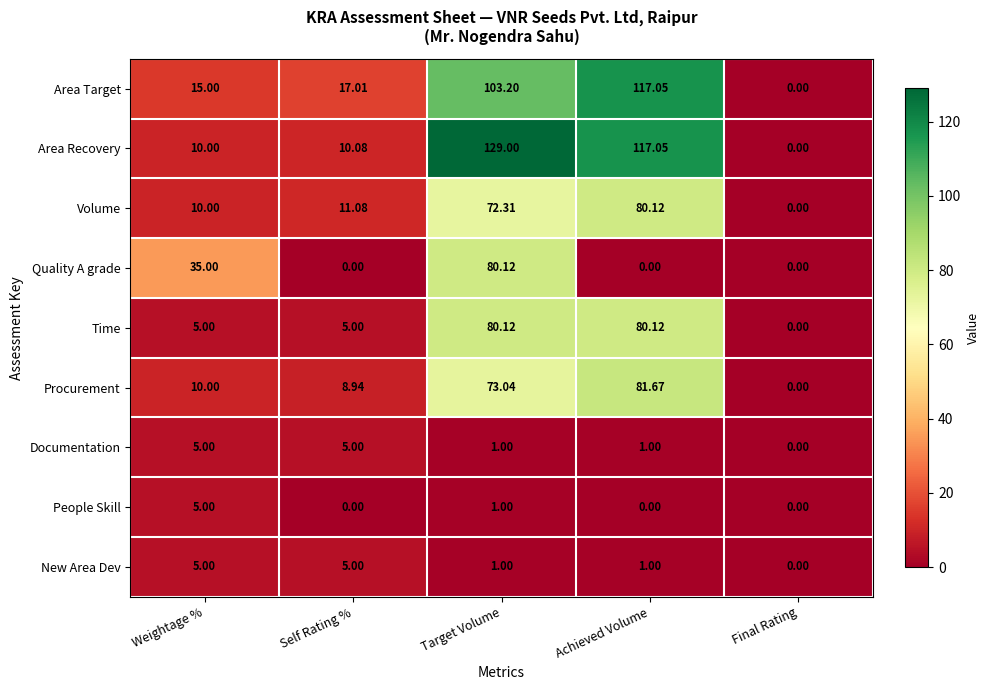

Which series changed the most between Weightage % and Target Volume?

Area Recovery